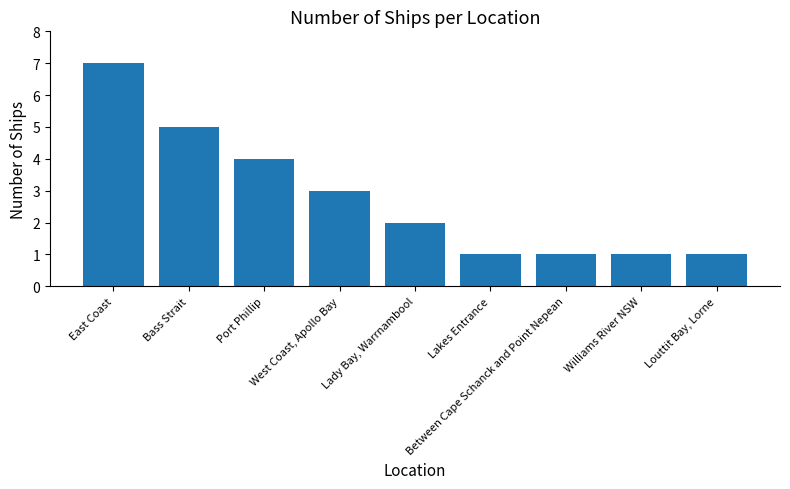

How many distinct data groups are displayed?

1